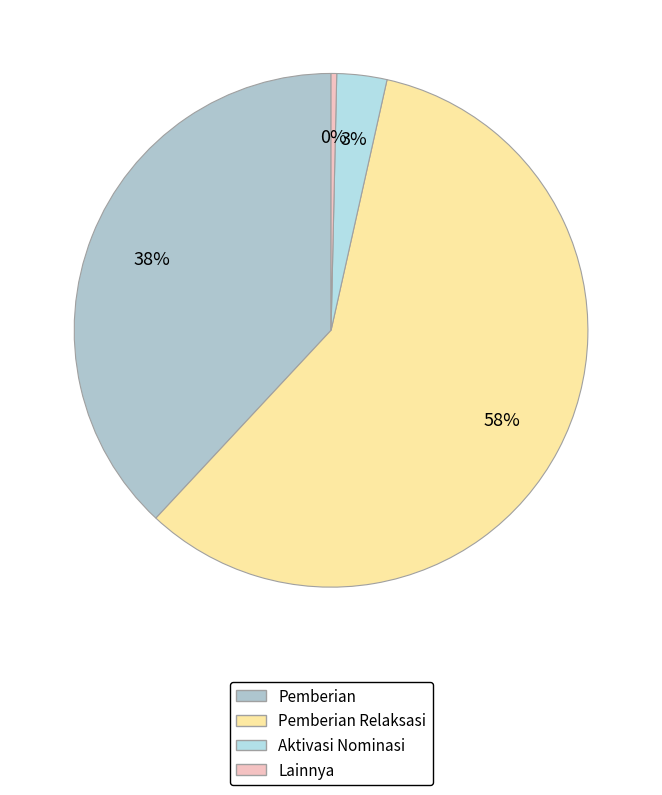

How many slices are in this pie chart?

4